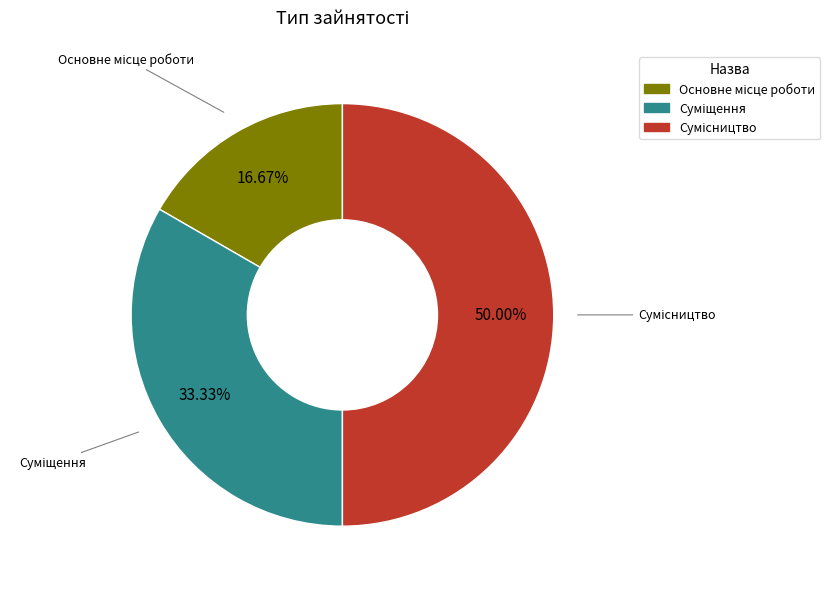

Which has a higher value, Основне місце роботи or Сумісництво?

Сумісництво